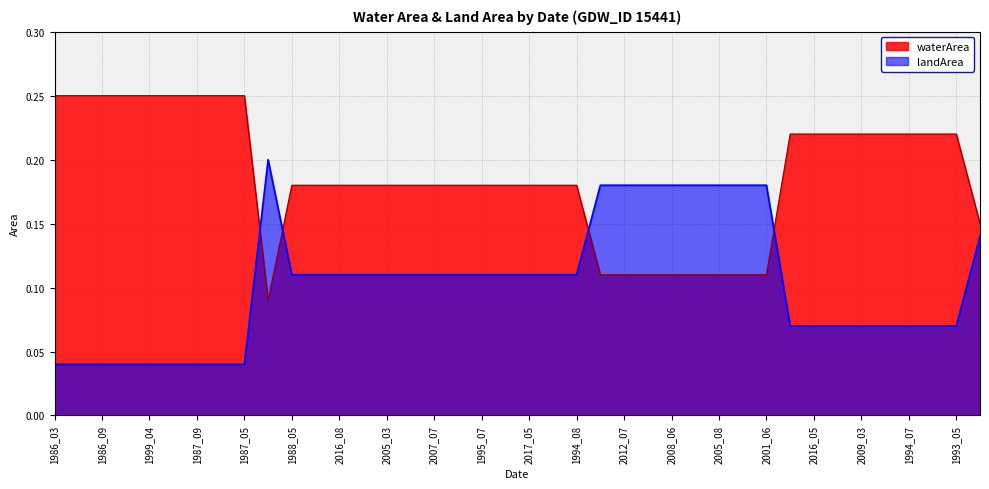

At which category does waterArea reach its first local valley?

2009_06